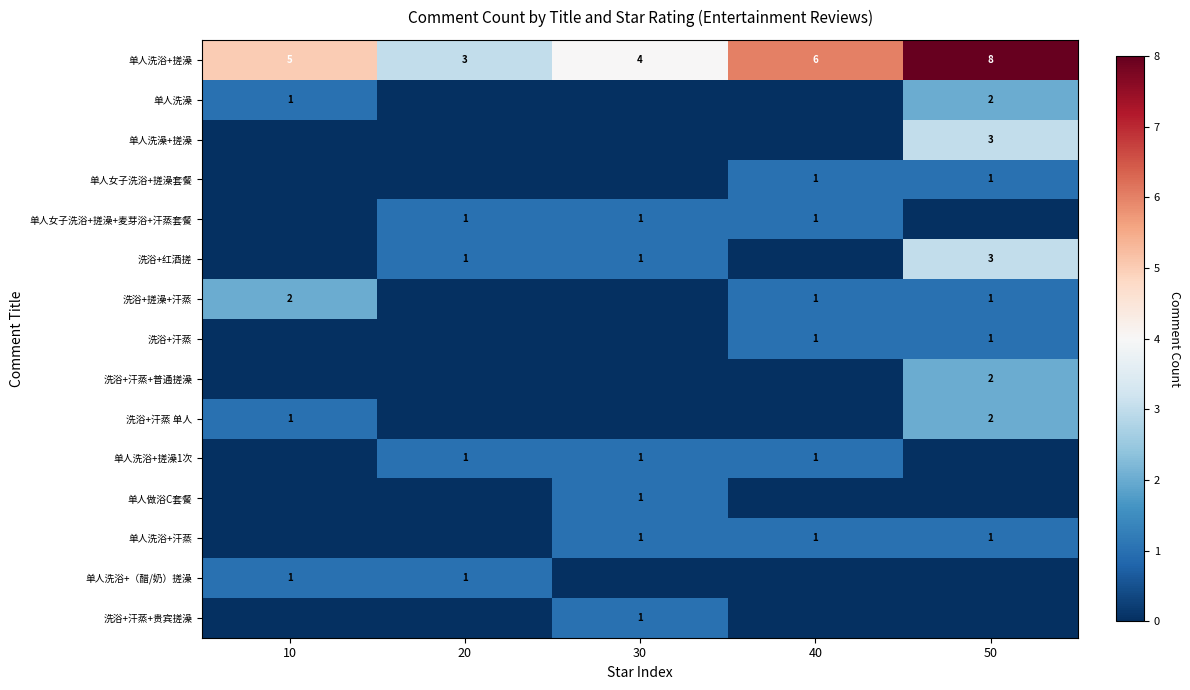

True or false: 洗浴+汗蒸 has a value of 2 at 40.

False